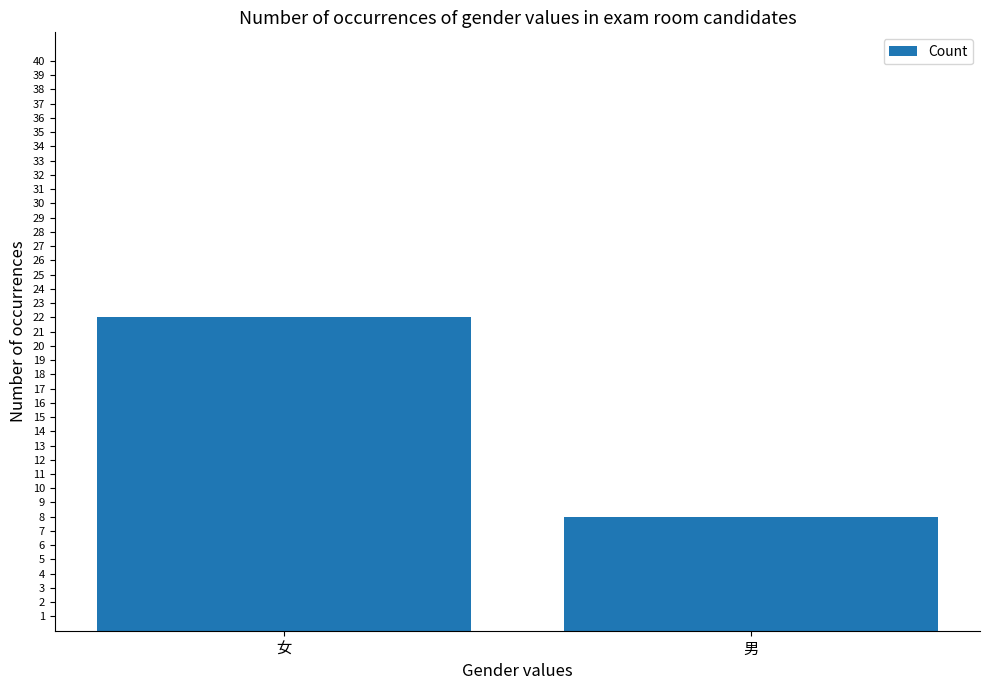

Which label corresponds to the largest value in the chart?

女